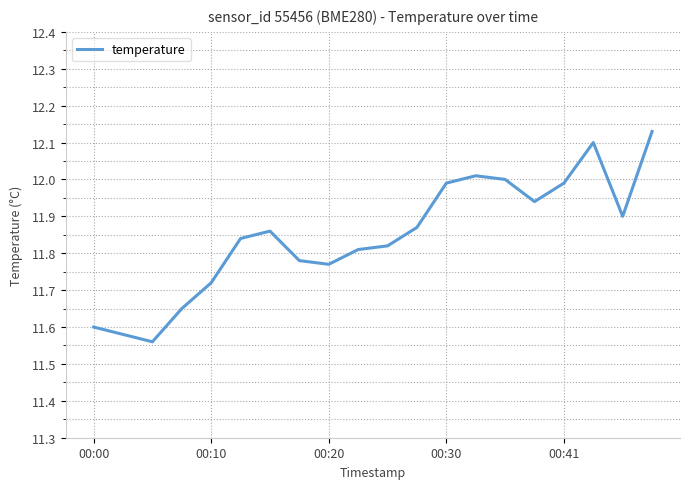

How many lines are shown in the chart?

1